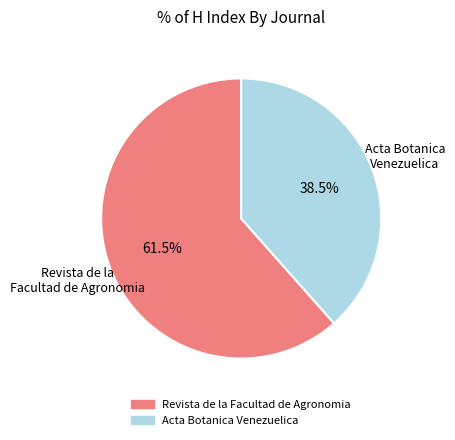

How many slices are in this pie chart?

2